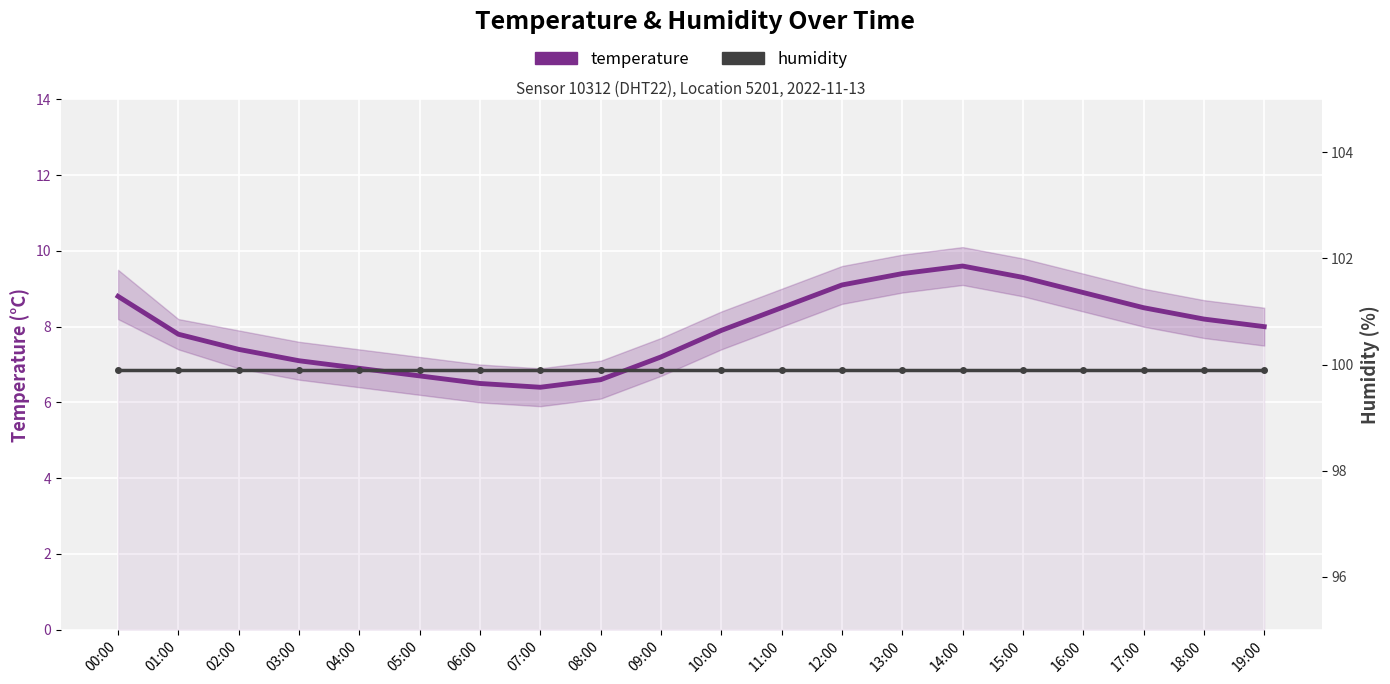

At 17:00, list the series in order from smallest to largest.

temperature, humidity